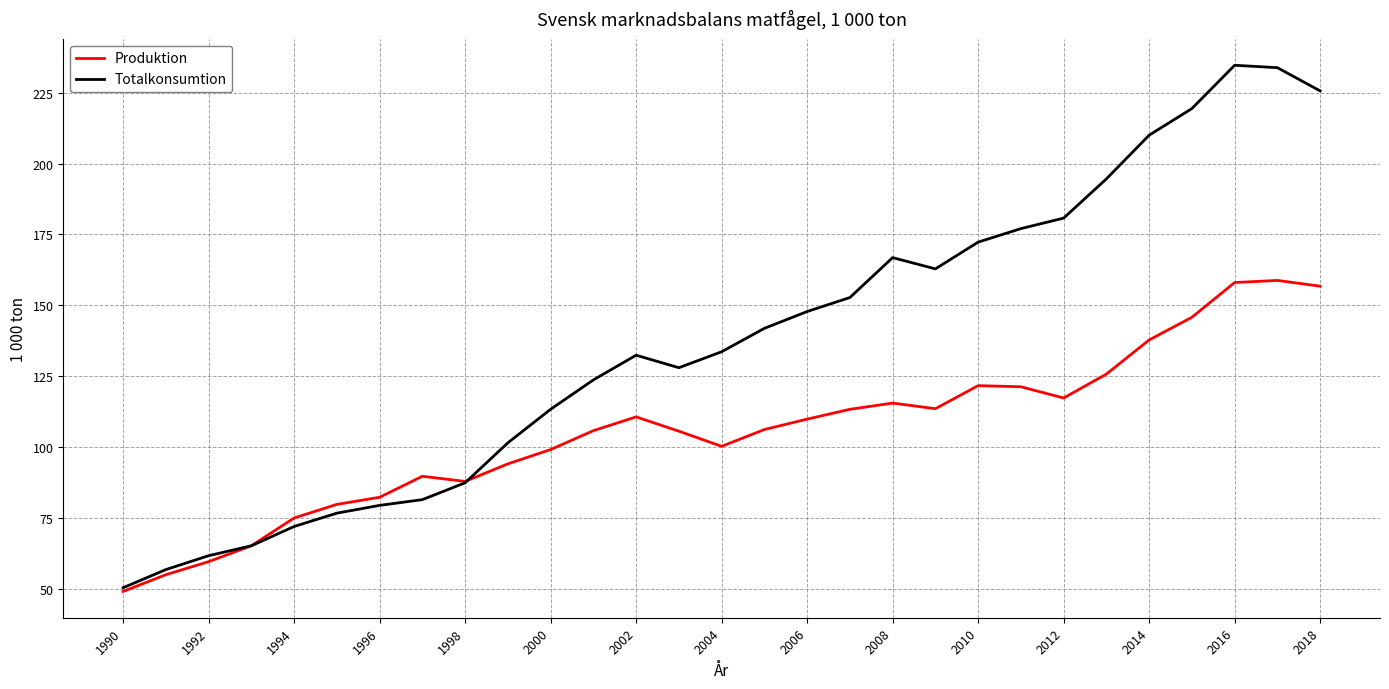

Which series has the largest total across all categories?

Totalkonsumtion